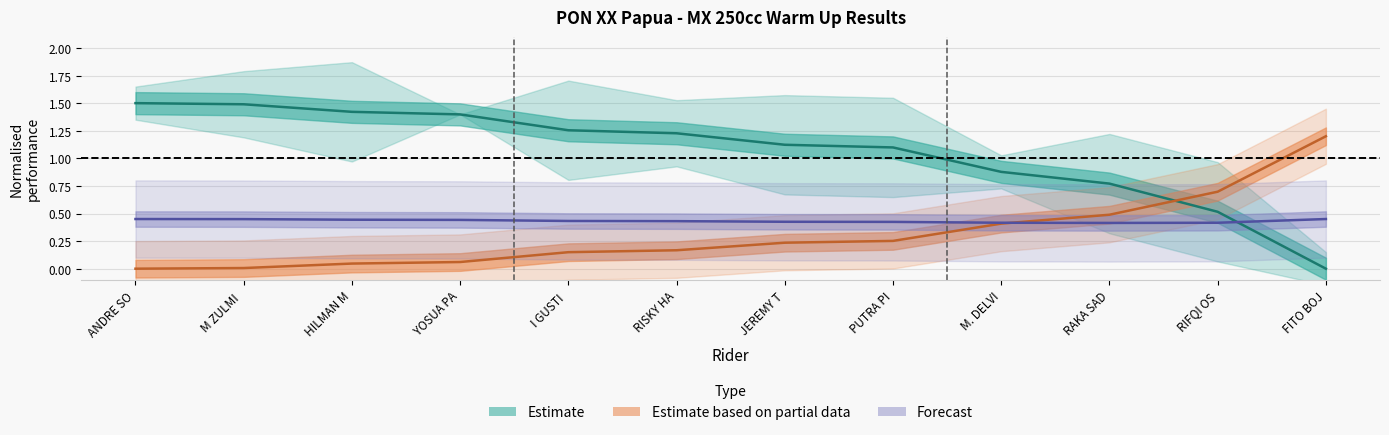

At which label is Estimate closest to 0?

FITO BOJ